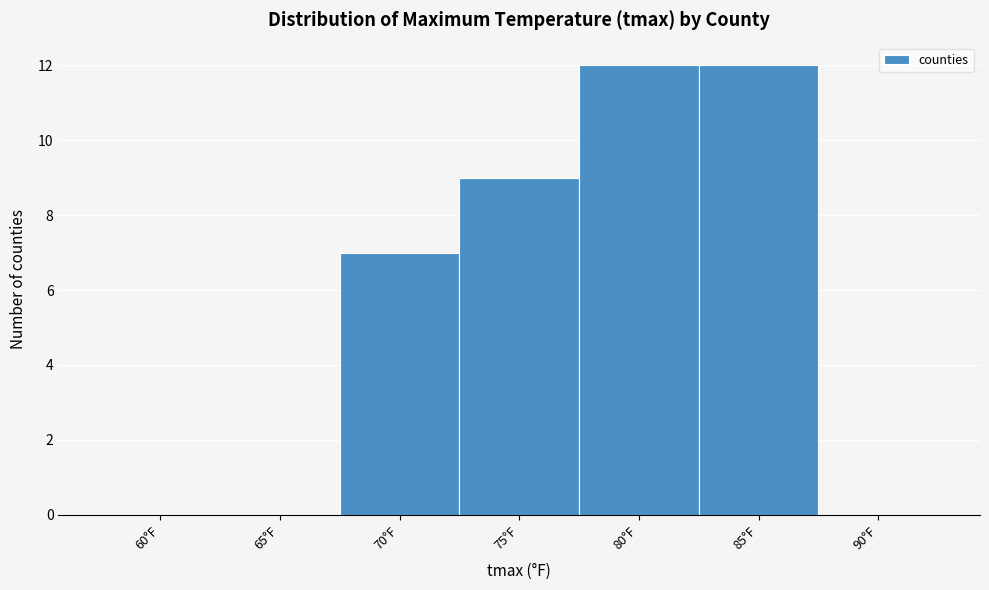

Reading right to left, list all the values displayed in this chart.

90°F=0	85°F=12	80°F=12	75°F=9	70°F=7	65°F=0	60°F=0